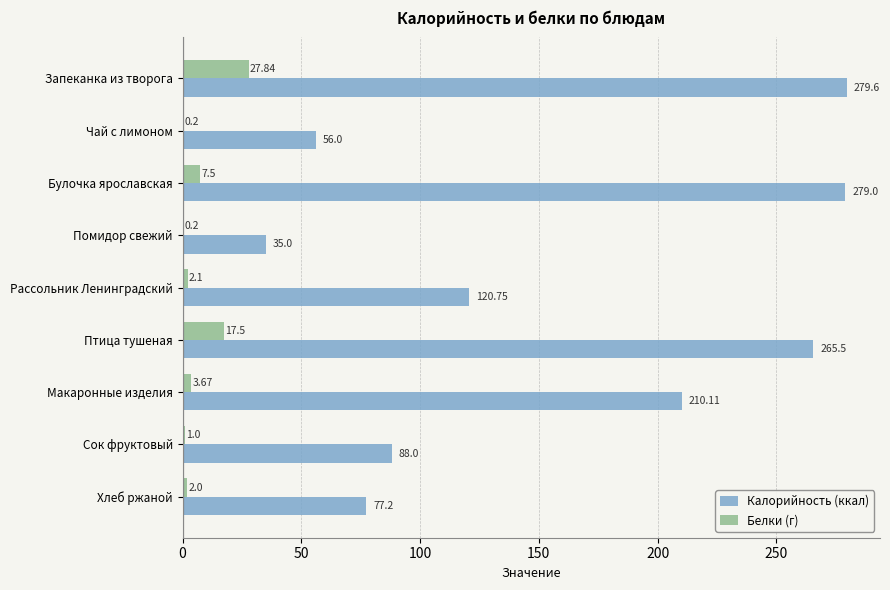

Count the number of categories in the chart.

9